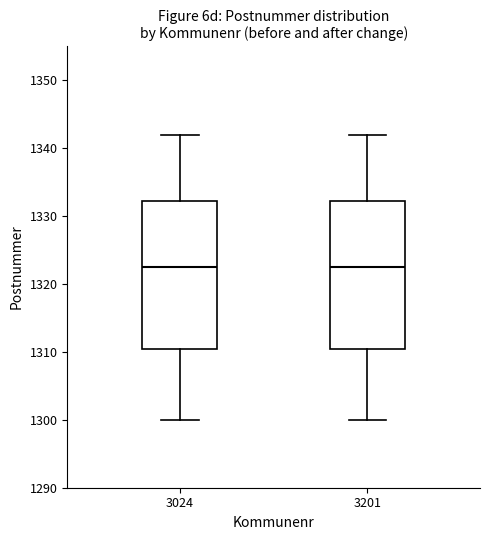

Reading left to right, transcribe this box plot: for each box, give where its median line is, the range the box spans, and where its two whiskers end, as read against the y-axis. The values are not printed on the chart, so give them approximately, as read against the axis.

3024: median 1323, box 1311 to 1332, whiskers 1300 to 1342
3201: median 1323, box 1311 to 1332, whiskers 1300 to 1342